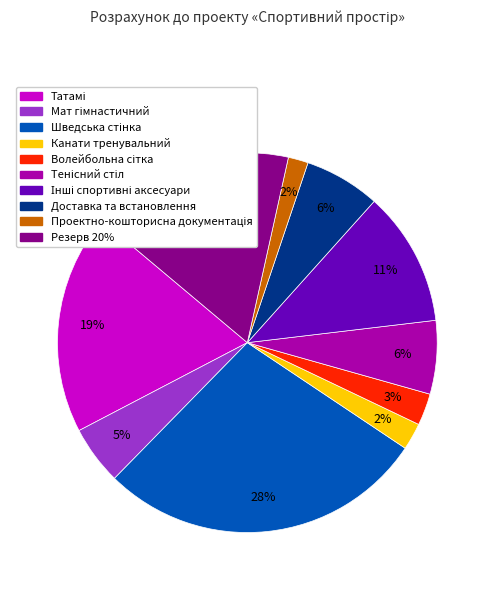

The Доставка та встановлення slice represents 1% of the pie. True or false?

False